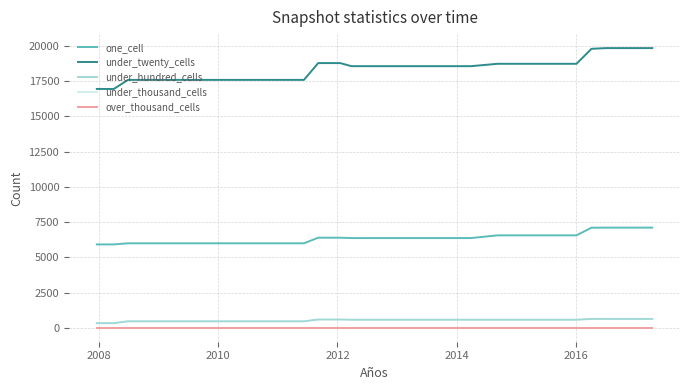

Reading right to left, what are all the values shown in this chart?

one_cell: 7107	7107	7107	7107	7103	6560	6560	6560	6560	6560	6560	6366	6366	6366	6366	6366	6366	6366	6366	6366	6365	6393	6393	5995	5995	5995	5995	5995	5995	5995	5995	5995	5995	5995	5996	5916	5916
under_twenty_cells: 19854	19854	19854	19854	19803	18739	18739	18739	18739	18739	18739	18570	18570	18570	18570	18570	18570	18570	18570	18570	18571	18789	18789	17597	17597	17597	17597	17597	17597	17597	17597	17597	17597	17597	17596	16953	16953
under_hundred_cells: 626	626	626	626	627	568	568	568	568	568	568	568	568	568	568	568	568	568	568	568	567	584	584	458	458	458	458	458	458	458	458	458	458	458	458	326	326
under_thousand_cells: 0	0	0	0	0	0	0	0	0	0	0	0	0	0	0	0	0	0	0	0	0	0	0	0	0	0	0	0	0	0	0	0	0	0	0	0	0
over_thousand_cells: 0	0	0	0	0	0	0	0	0	0	0	0	0	0	0	0	0	0	0	0	0	0	0	0	0	0	0	0	0	0	0	0	0	0	0	0	0